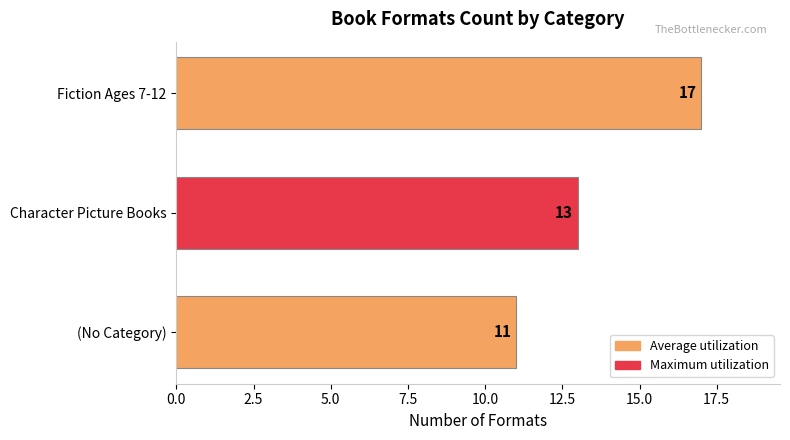

Count the values in the range 11 to 17.

3